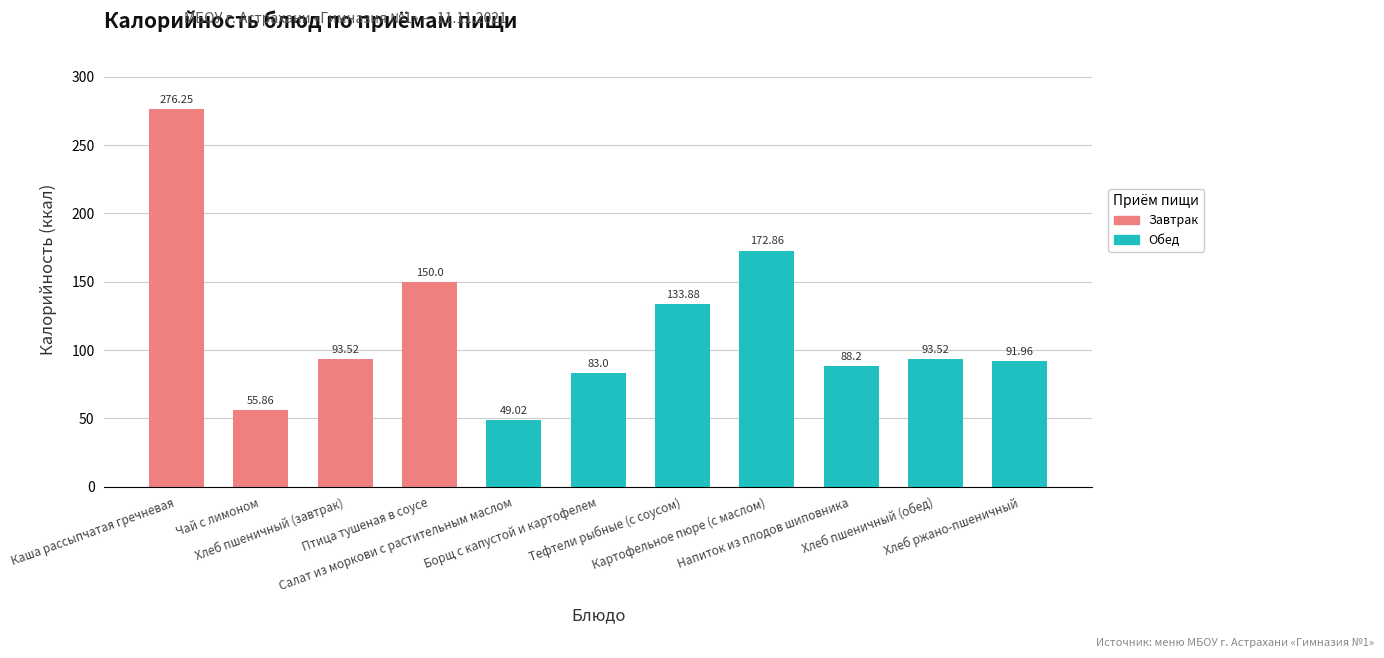

What is the label of the 4th bar from the right?

Картофельное пюре (с маслом)